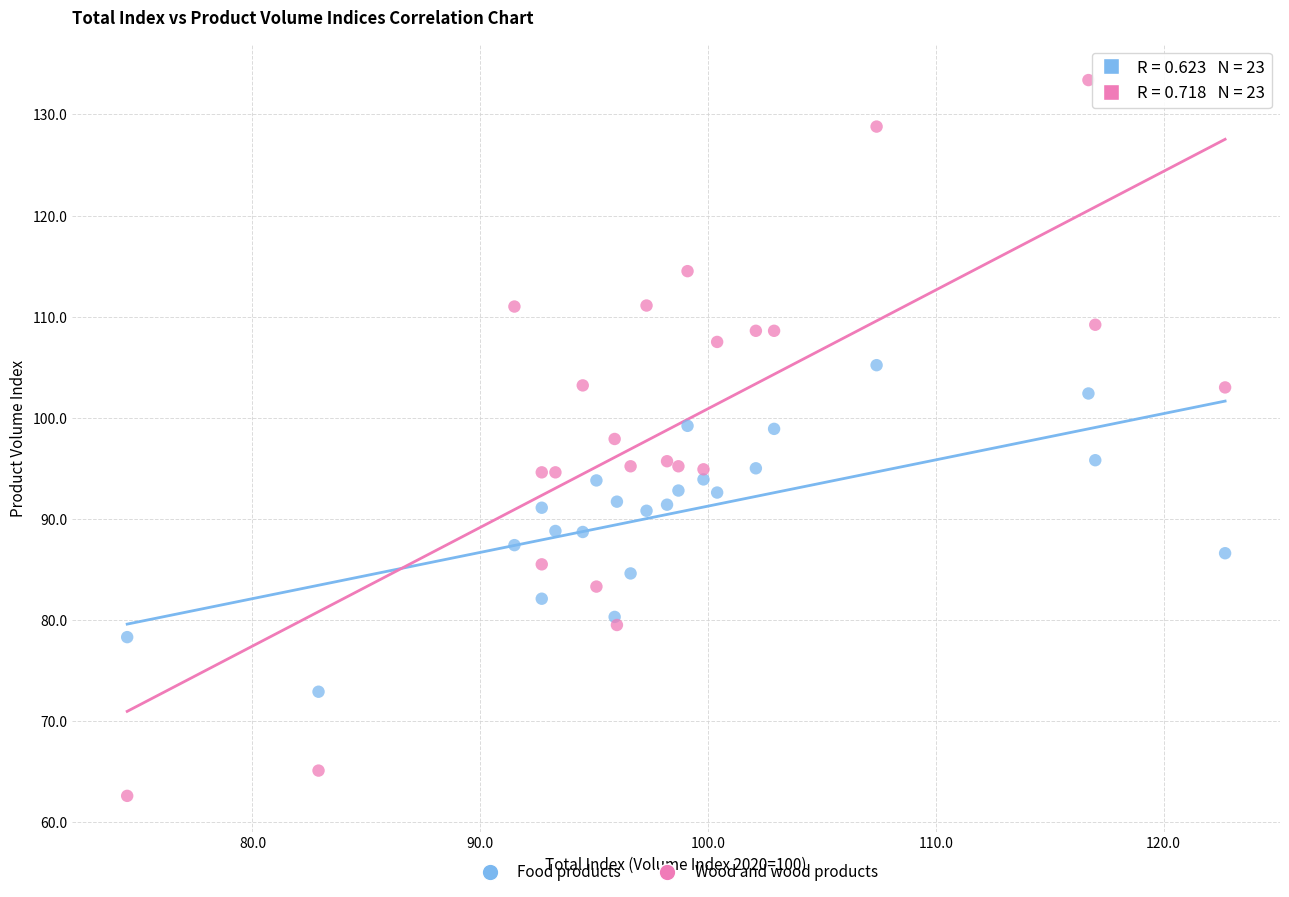

What are all the series names shown in the legend?

Food products, Wood and wood products